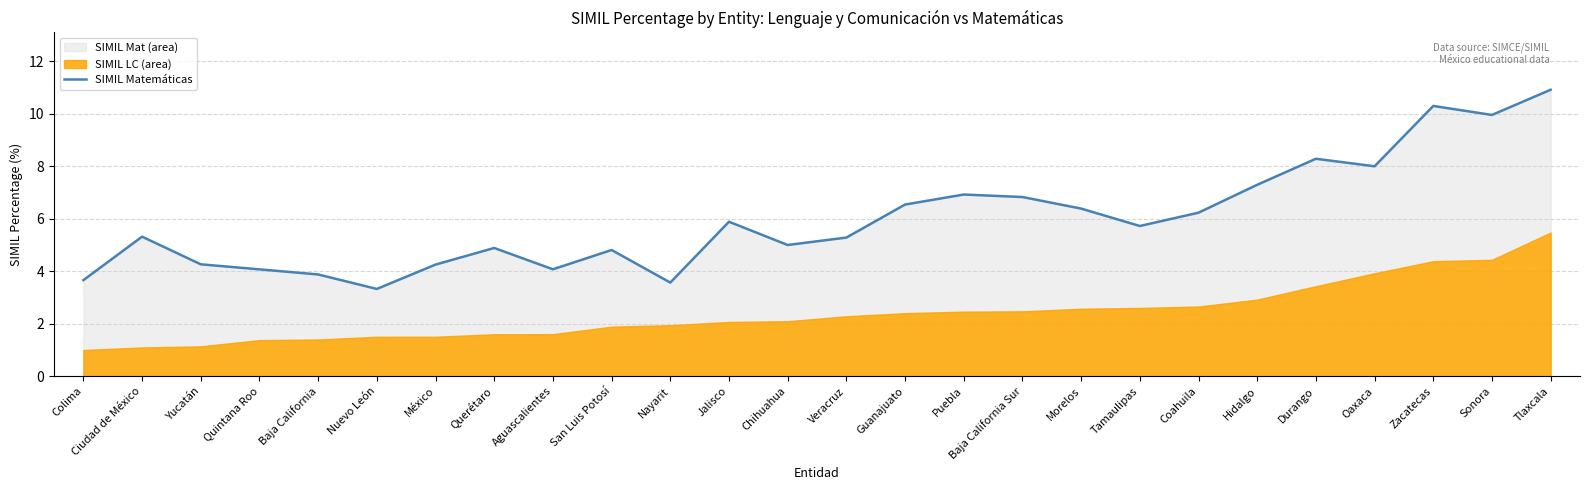

Does the chart display data point markers on the line(s)?

No